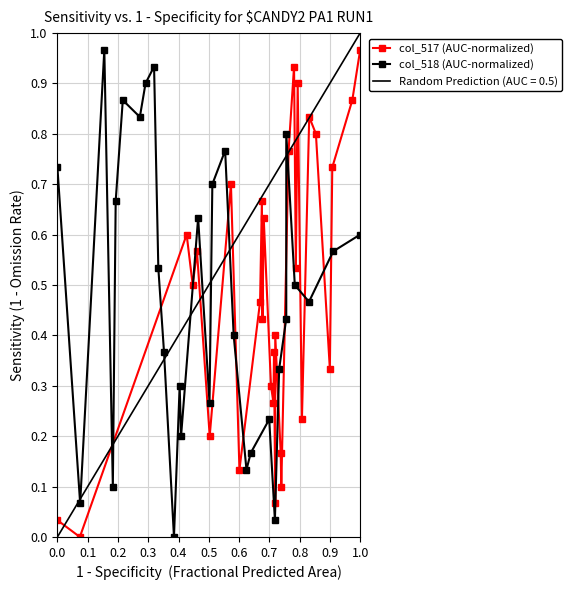

The Random Prediction (AUC = 0.5) series shows 1.1 at 0.8. True or false?

False